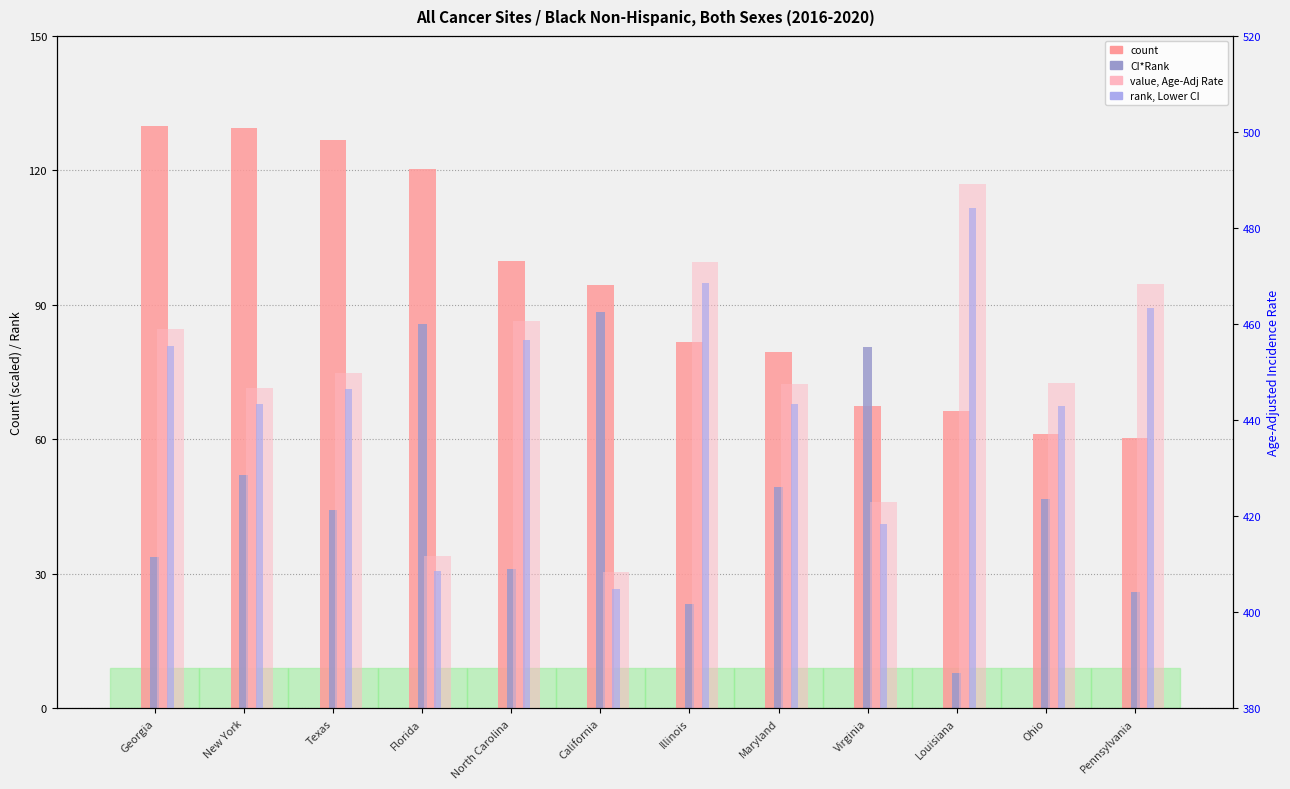

How many data points in count are above 94?

6